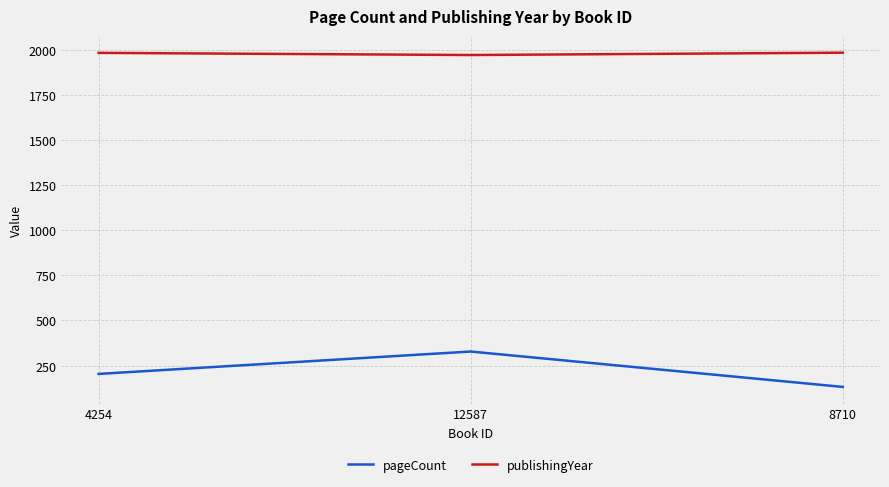

Rank the series by their average value, from lowest to highest.

pageCount, publishingYear